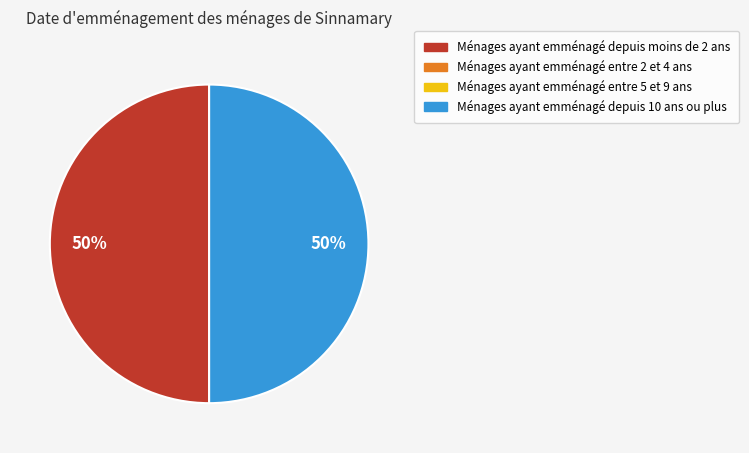

How many slices are in this pie chart?

2